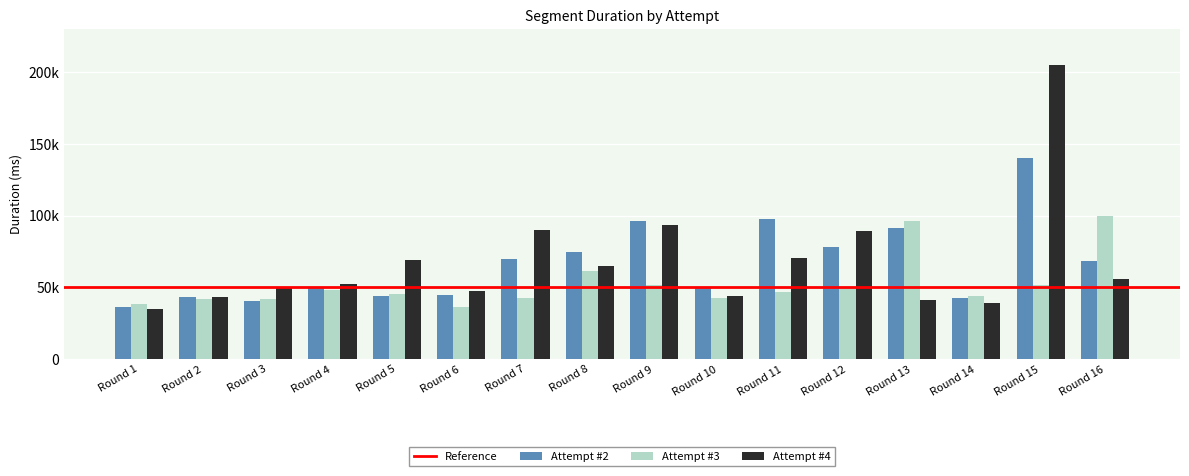

Are the bars grouped side by side (vs. stacked)?

Yes